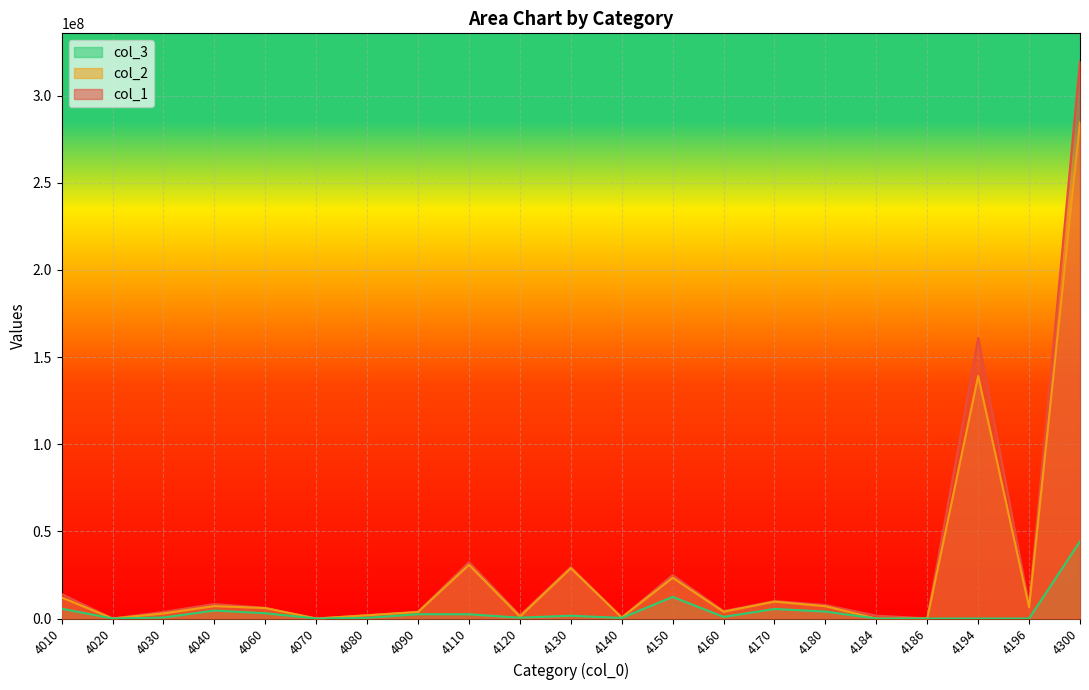

The value of col_3 at 4080 is 530872. True or false?

False